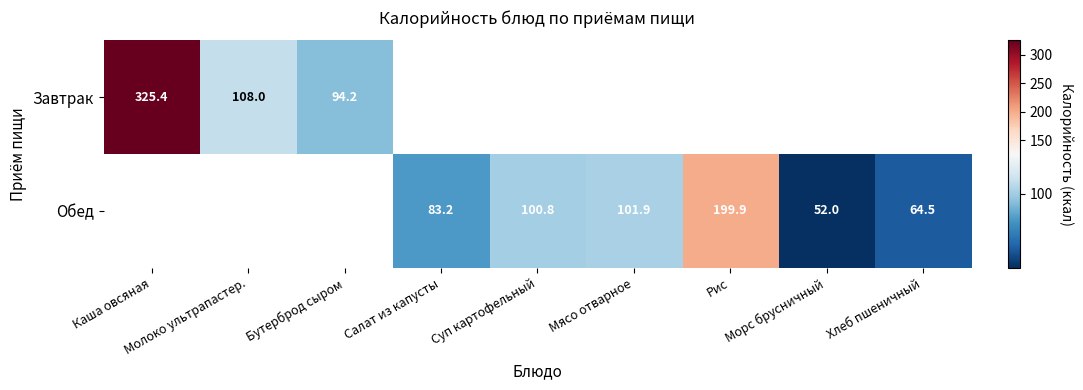

Where does the Обед series first go above 64?

Салат из капусты